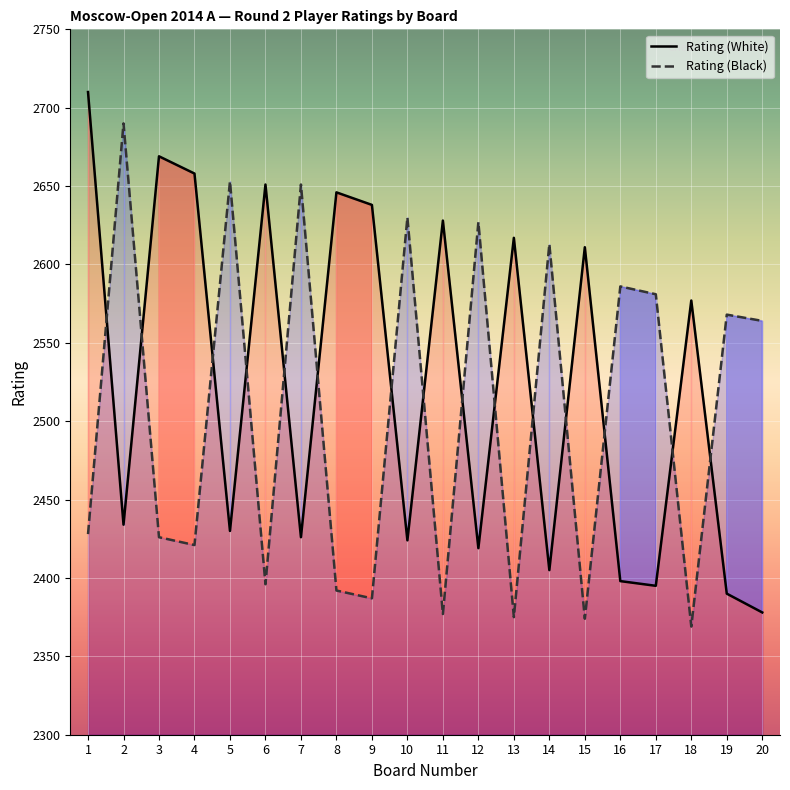

What is the value of the Rating (White) point at the 8th from the left?

2646